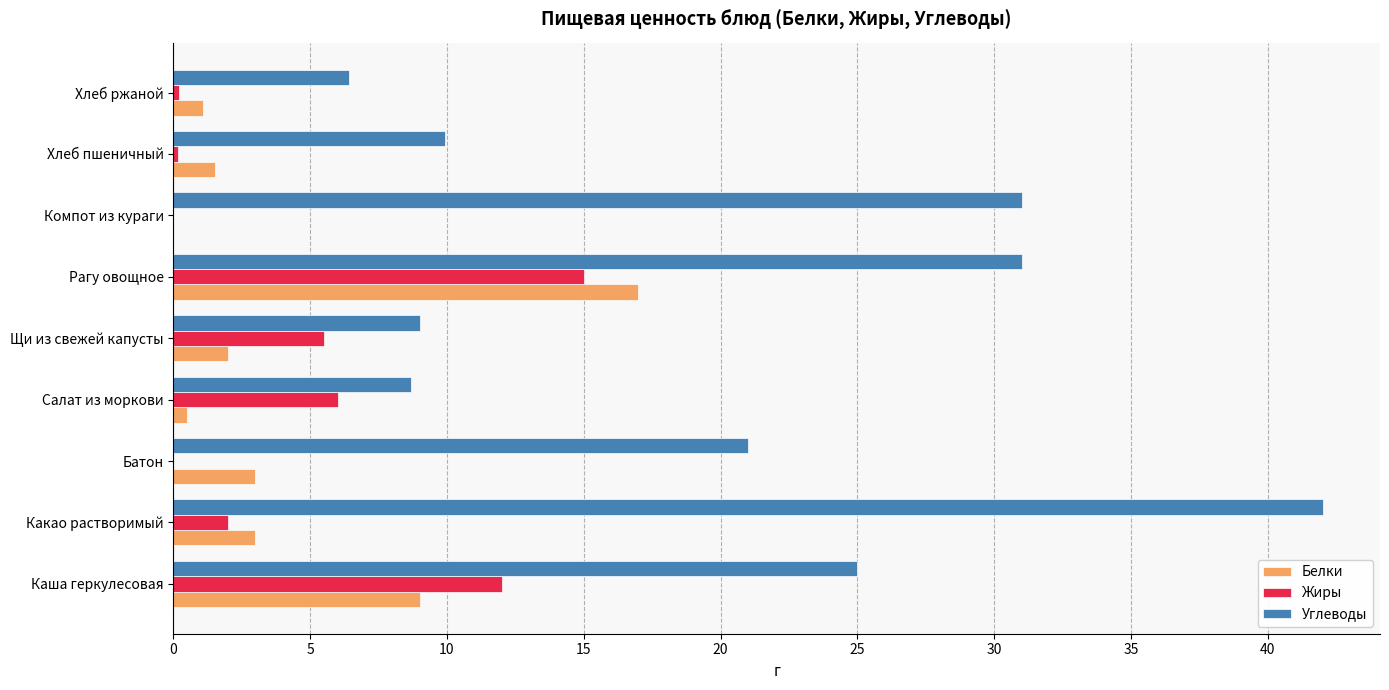

What is the sum of the Углеводы values at Щи из свежей капусты and Каша геркулесовая?

34.0